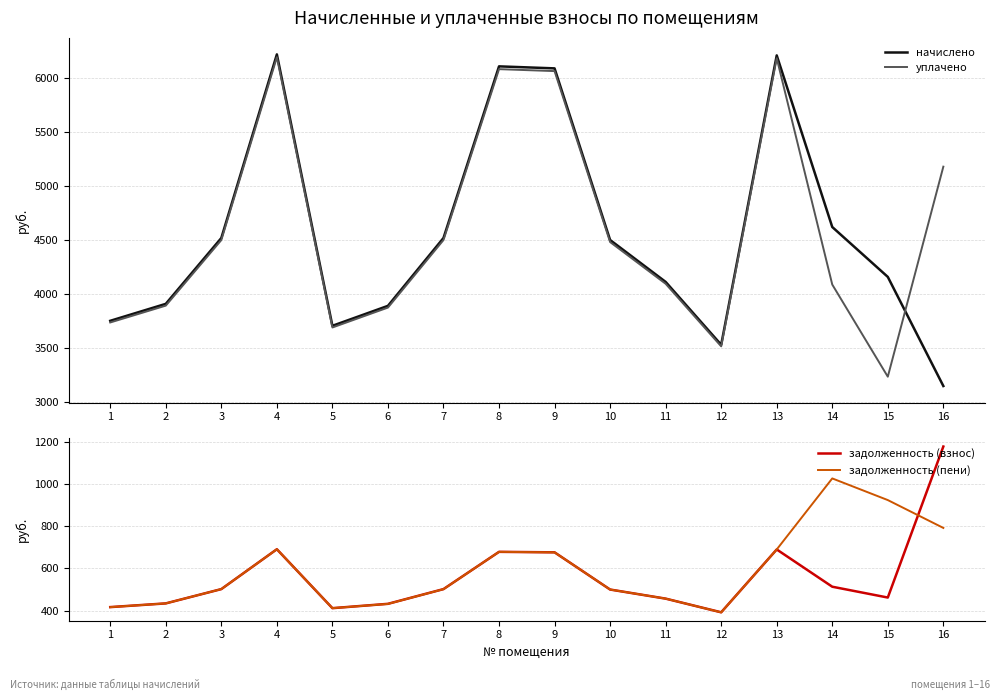

Where does the уплачено series first go above 4477?

3